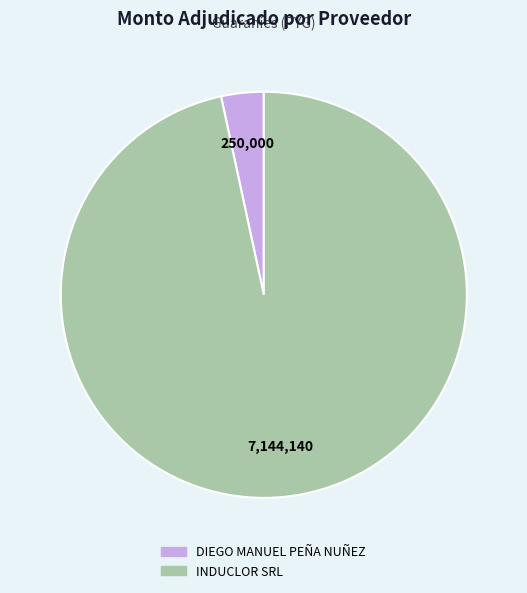

What is the smallest slice in the pie chart?

DIEGO MANUEL PEÑA NUÑEZ